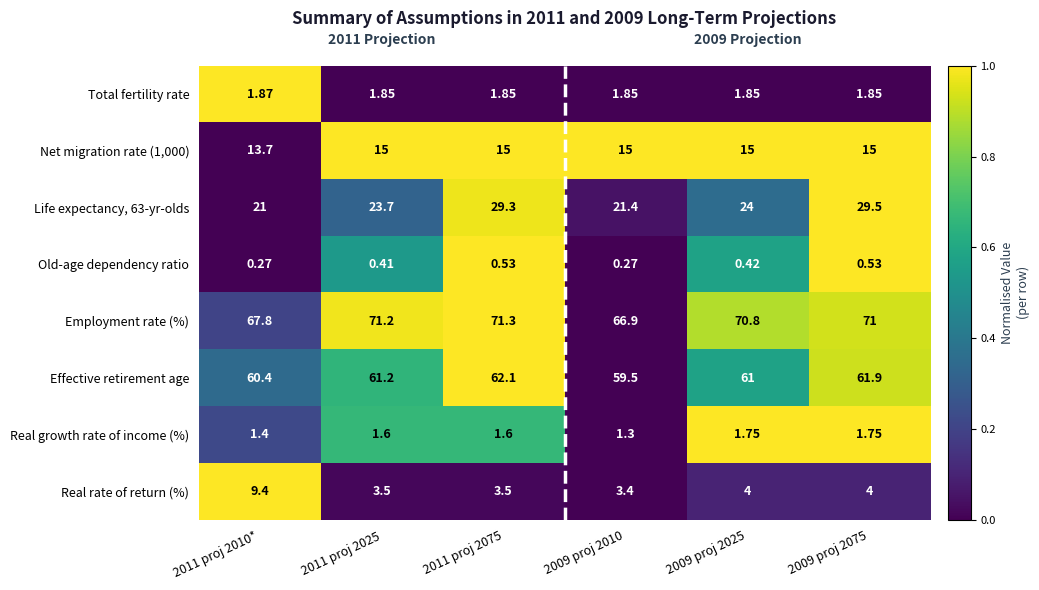

Which series changed the most between 2011 proj 2010* and 2011 proj 2025?

Real rate of return (%)